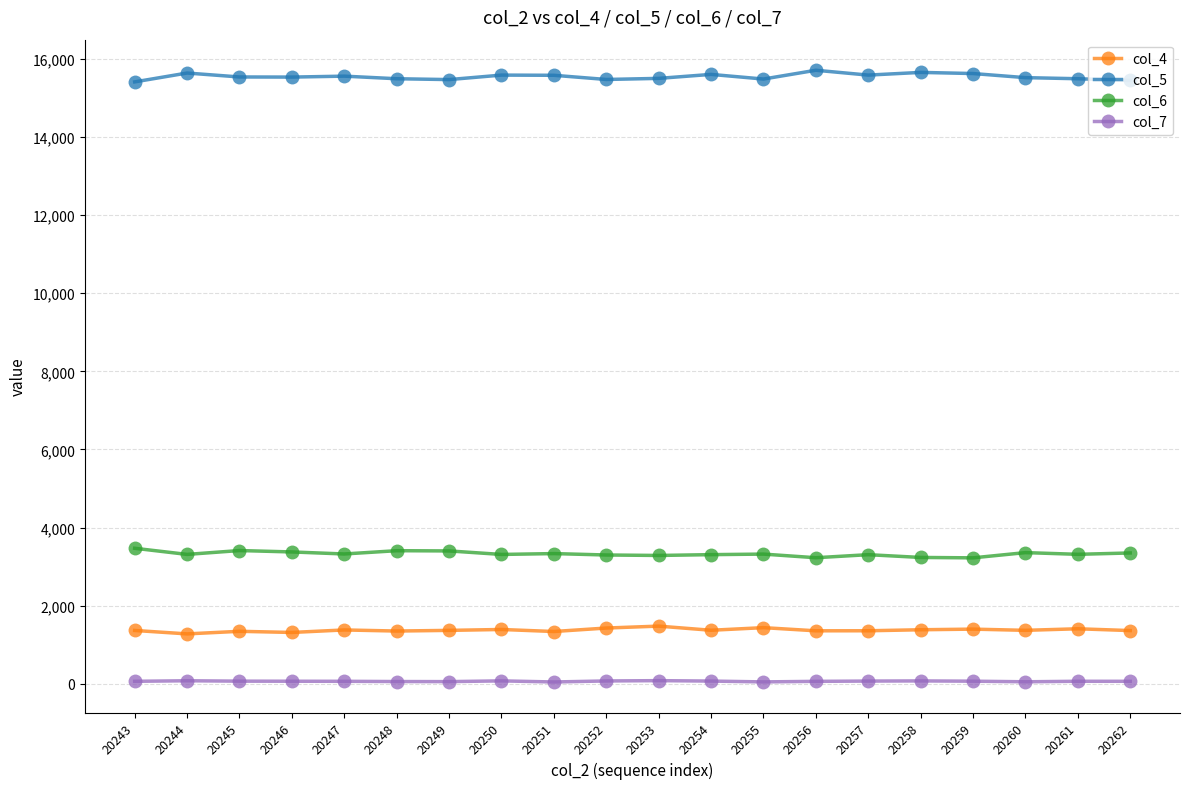

Rank the series by their maximum value, from lowest to highest.

col_7, col_4, col_6, col_5